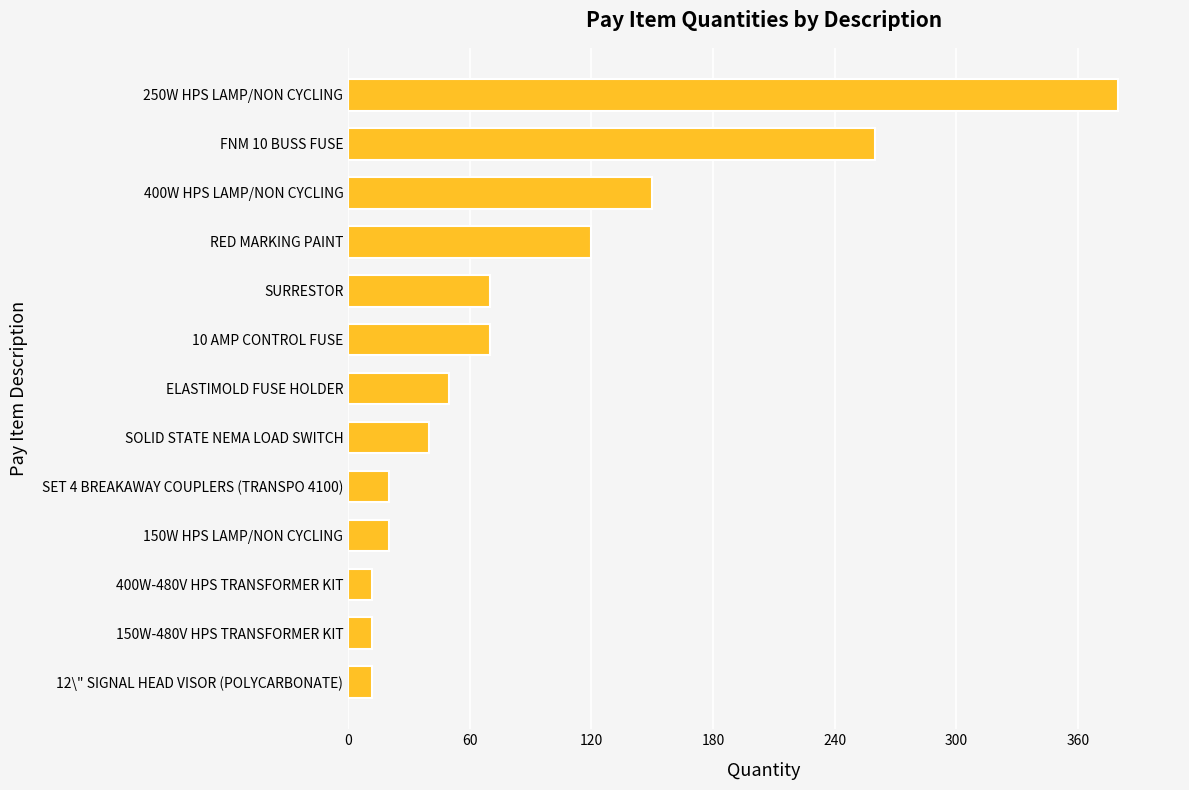

Reading bottom to top, list all the values displayed in this chart.

12	12	12	20	20	40	50	70	70	120	150	260	380